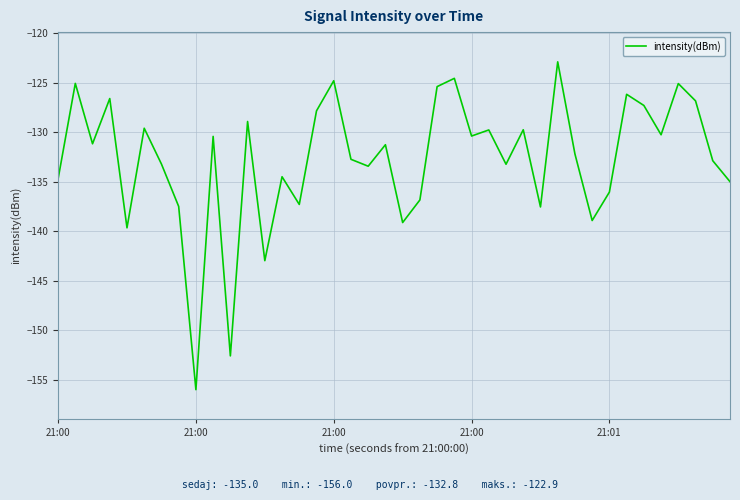

What is the difference between the maximum and minimum values?

33.1